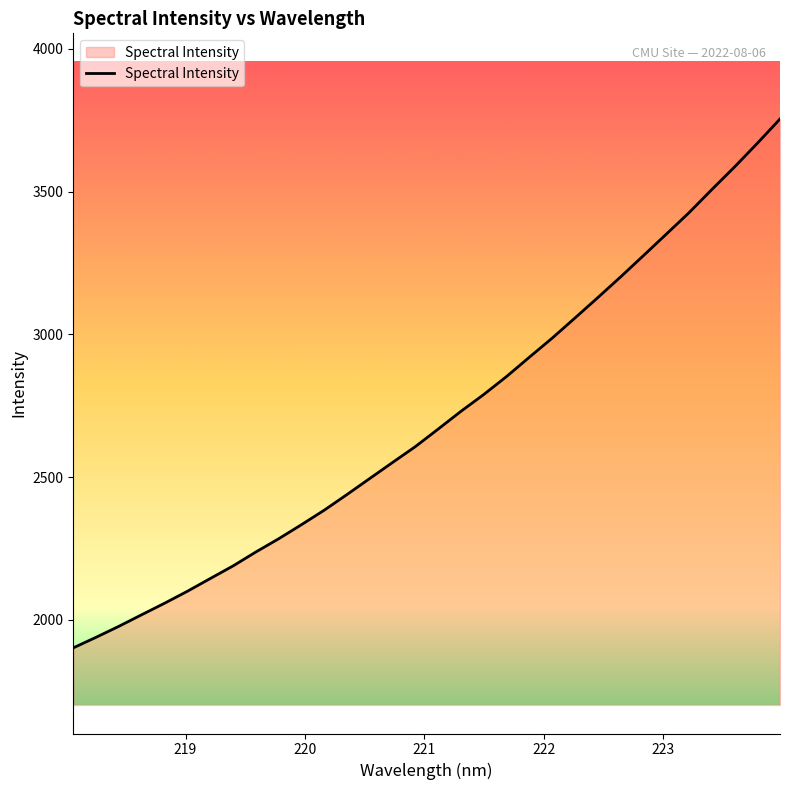

What is the difference between the maximum and minimum values?

1852.5